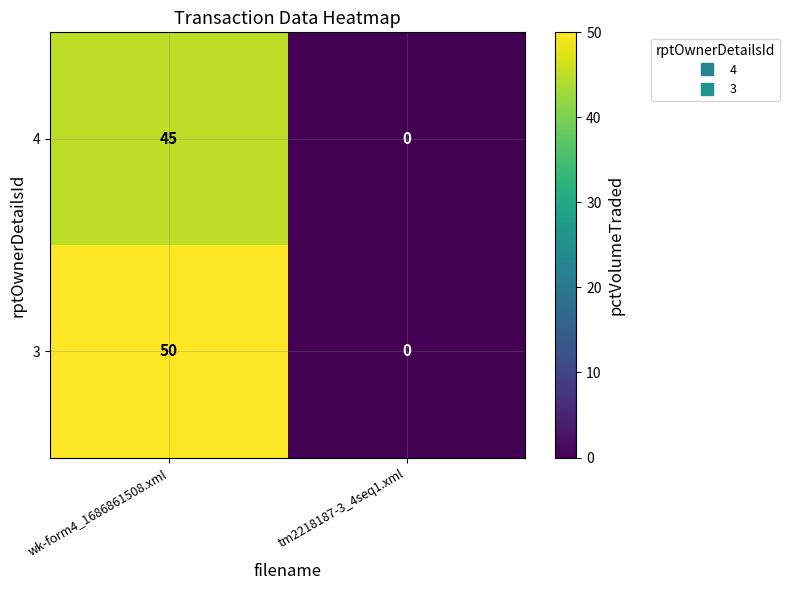

The 4 series shows -21 at tm2218187-3_4seq1.xml. True or false?

False